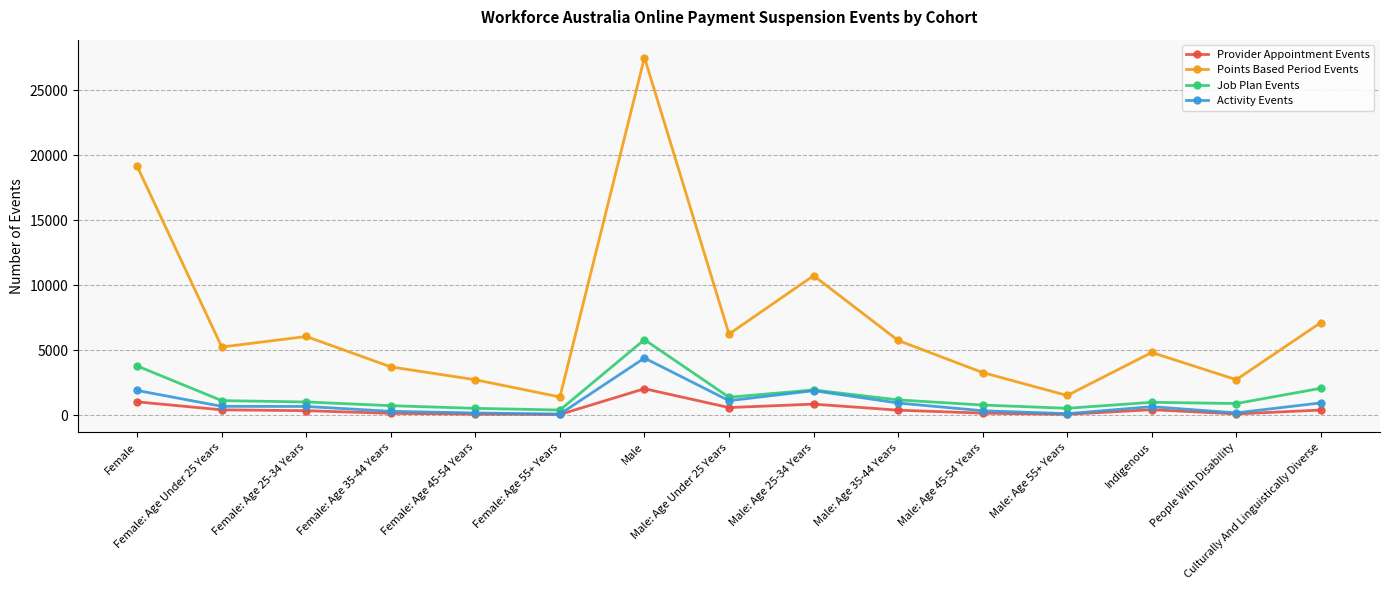

True or false: Points Based Period Events has a value of 4089 at Male: Age Under 25 Years.

False